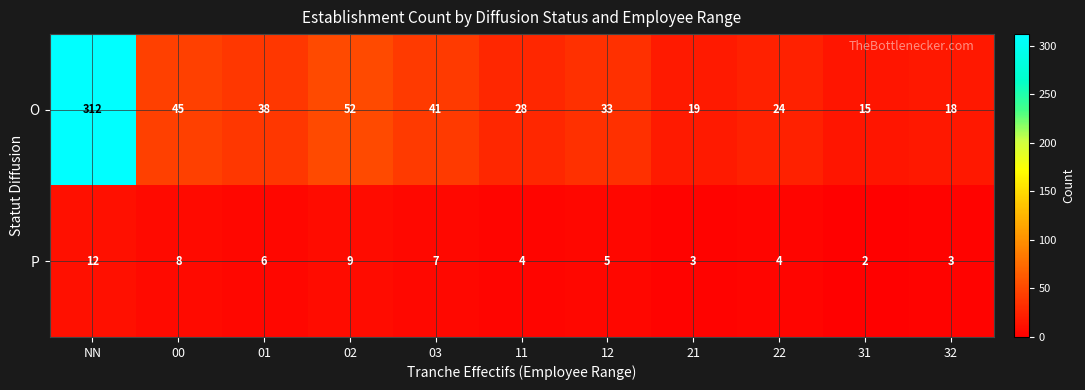

Reading right to left, list all the values displayed in this chart.

O: 32=18	31=15	22=24	21=19	12=33	11=28	03=41	02=52	01=38	00=45	NN=312
P: 32=3	31=2	22=4	21=3	12=5	11=4	03=7	02=9	01=6	00=8	NN=12